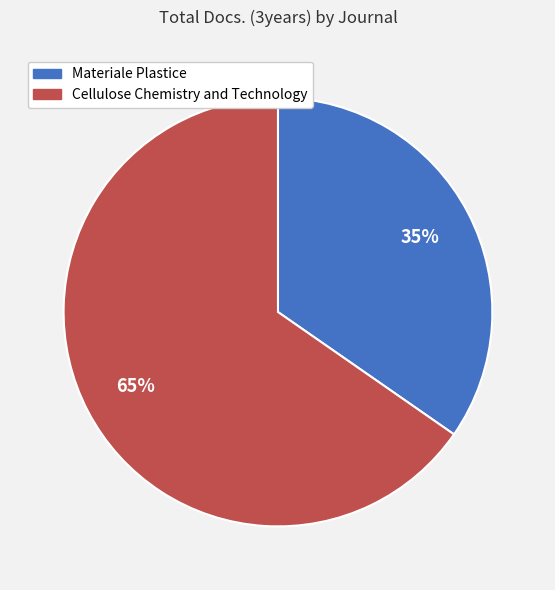

Is the sum of Materiale Plastice and Cellulose Chemistry and Technology greater than half?

Yes